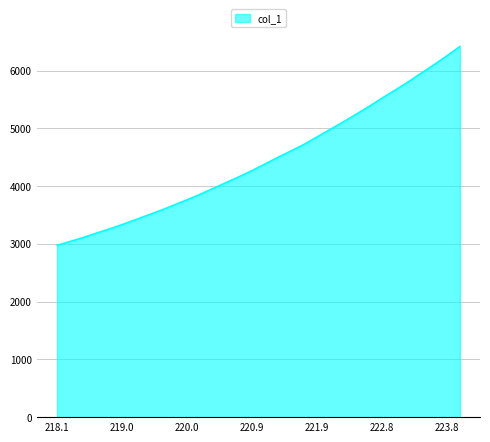

How many lines are shown in the chart?

1